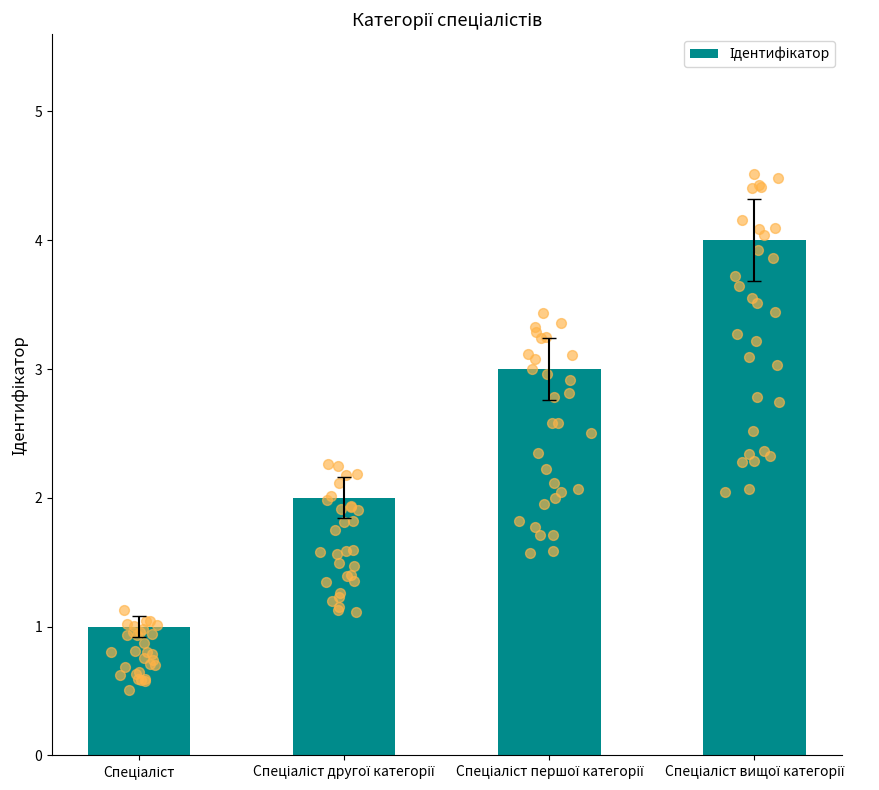

Which has a higher value, Спеціаліст другої категорії or Спеціаліст вищої категорії?

Спеціаліст вищої категорії